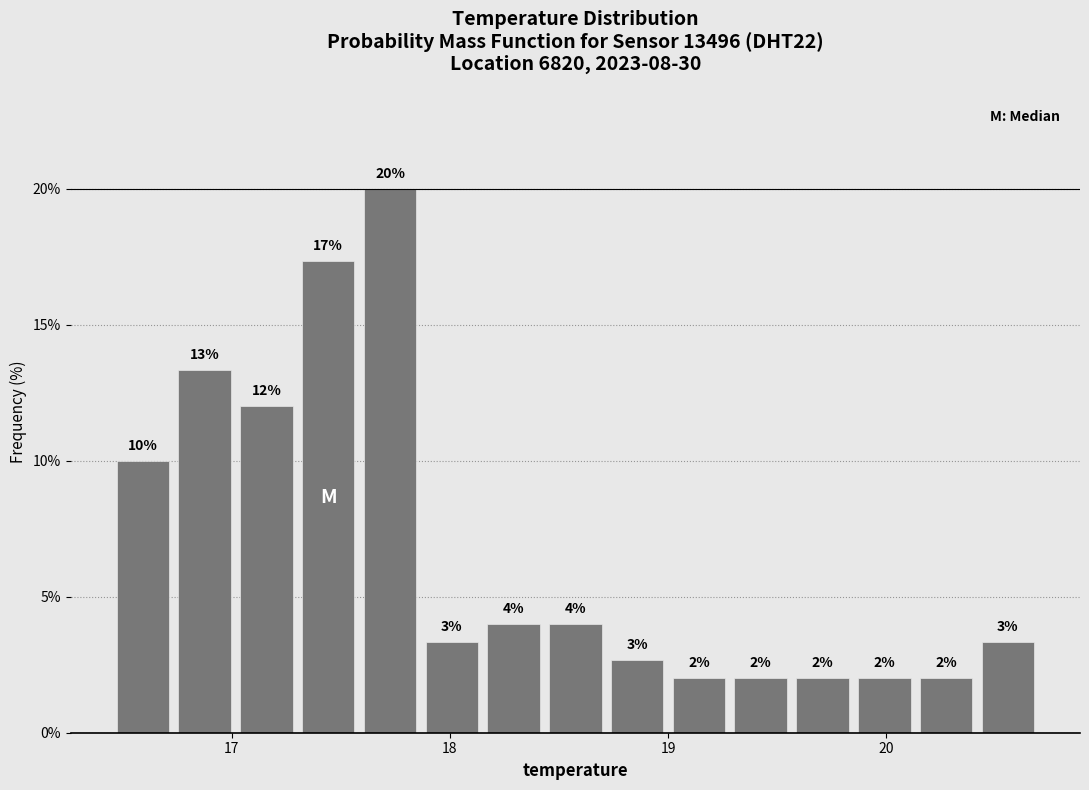

Read against the x-axis, roughly where is the centre of the tallest bar?

17.7